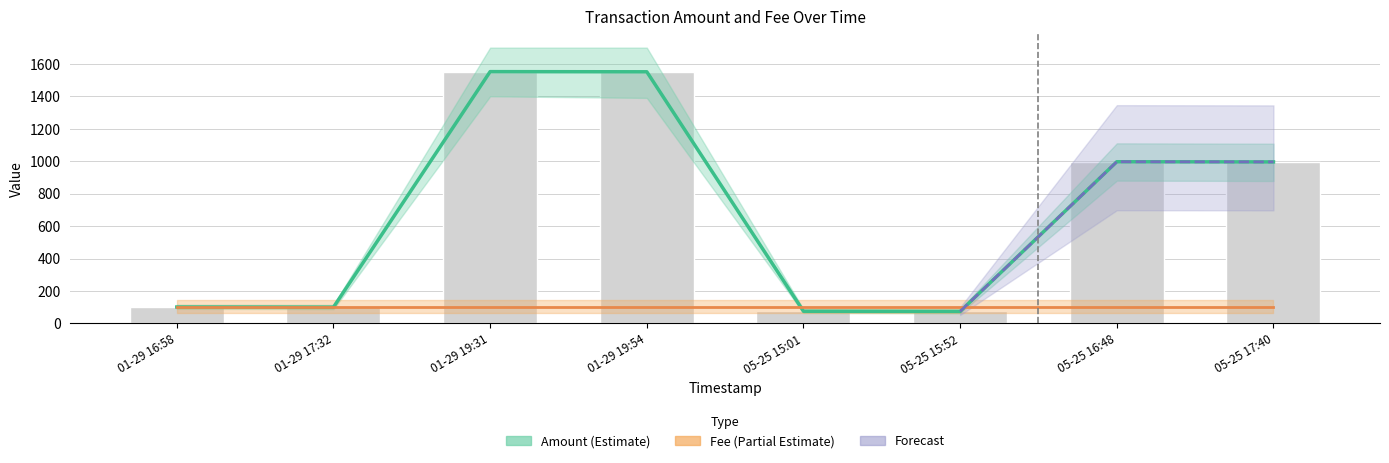

Reading right to left, what are all the values shown in this chart?

995.5	996.5	74.0	75.0	1551.0	1552.0	100.0	101.0